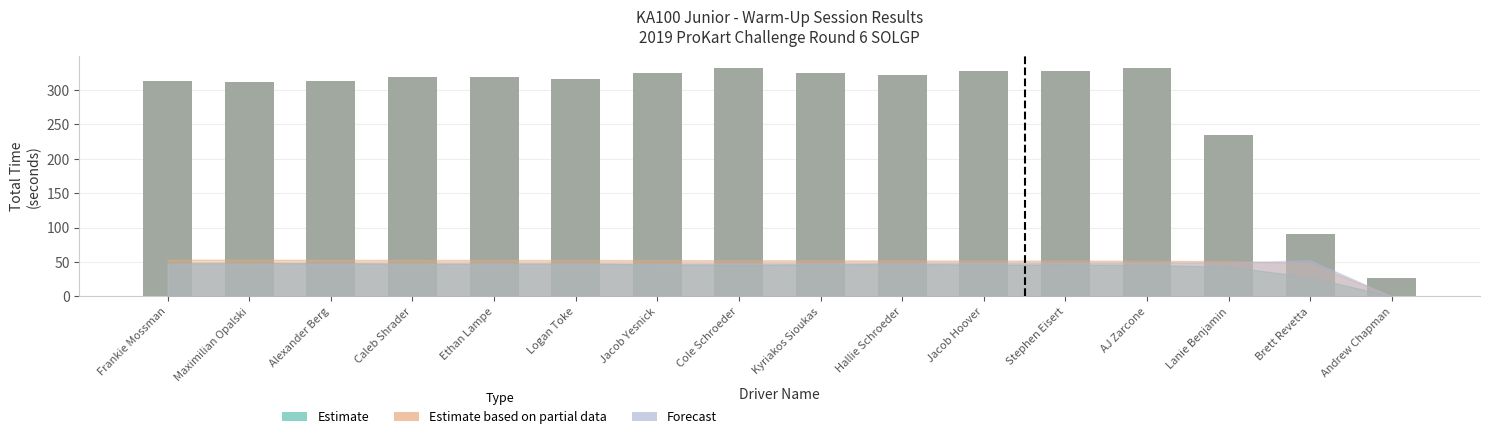

Read the value at Jacob Hoover.

326.9